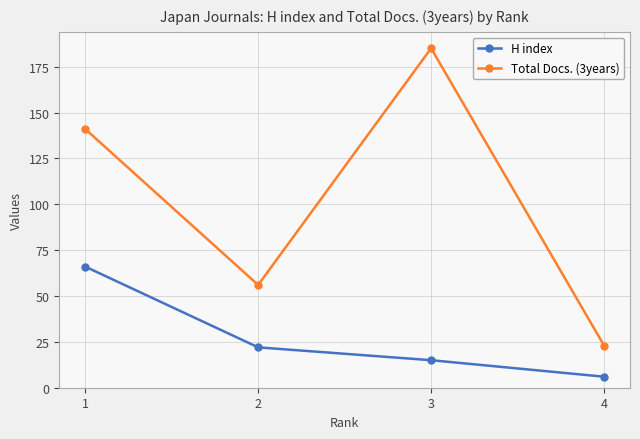

At which category is the sum across all series the highest?

1